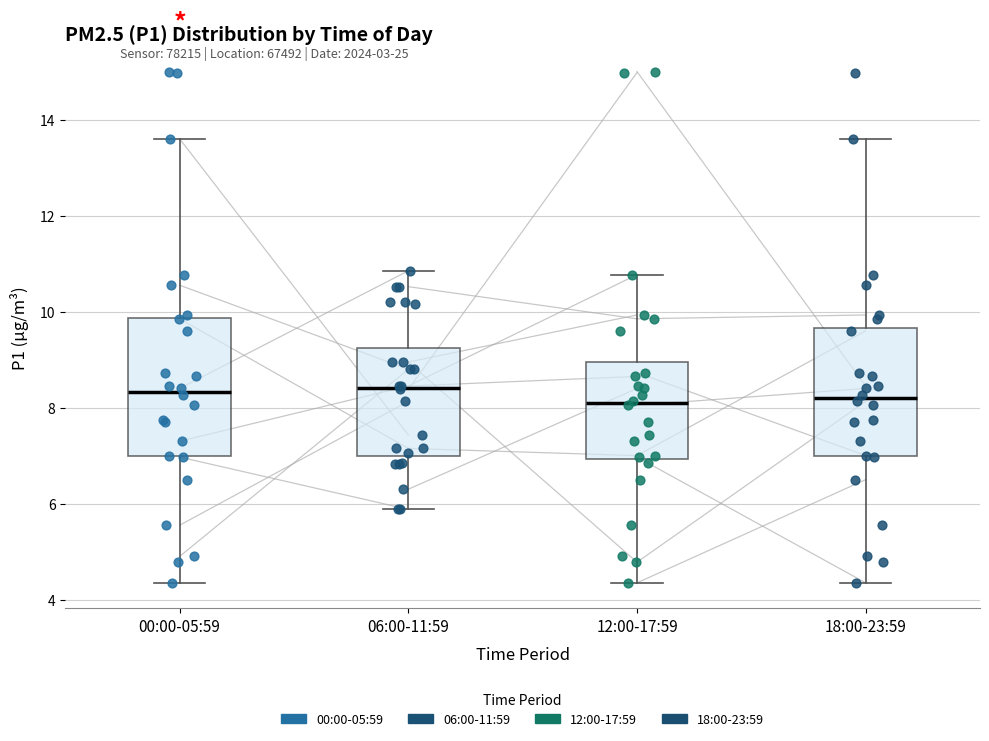

Which box is the tallest, from its lower edge to its upper edge?

00:00-05:59